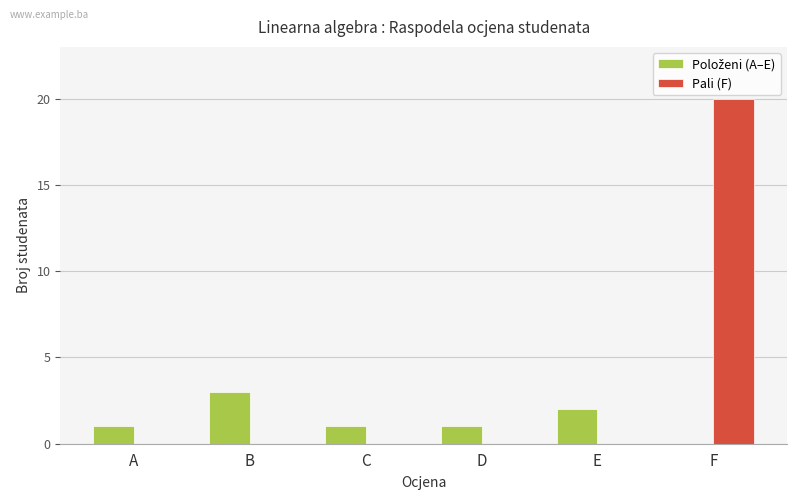

Which series has the largest total across all categories?

Pali (F)